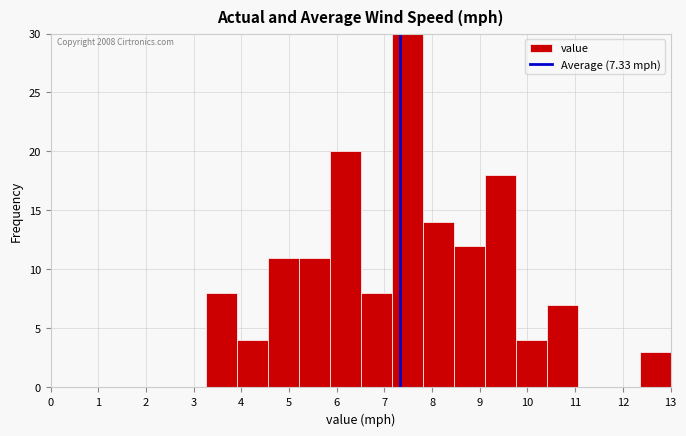

Which range on the x-axis has the tallest bar?

7.15 to 7.80